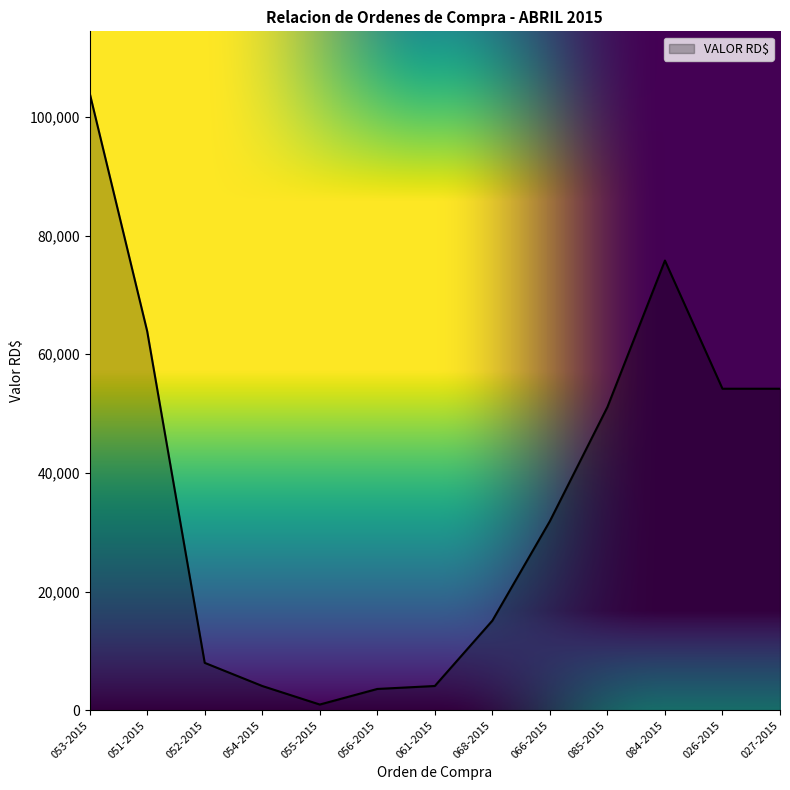

At which category does the chart reach its minimum across all series?

055-2015